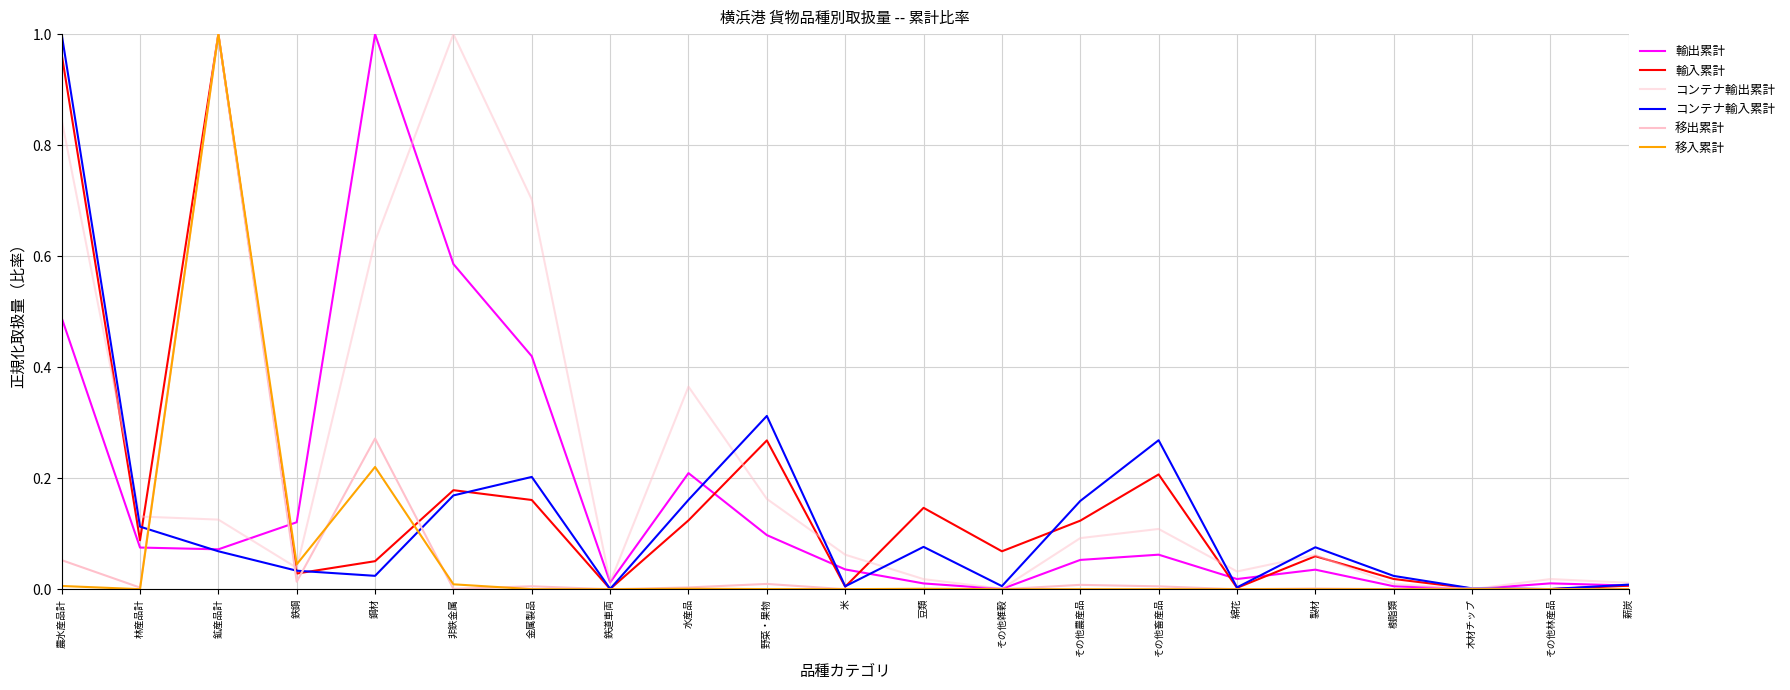

Is this an area chart (filled region under the line)?

No